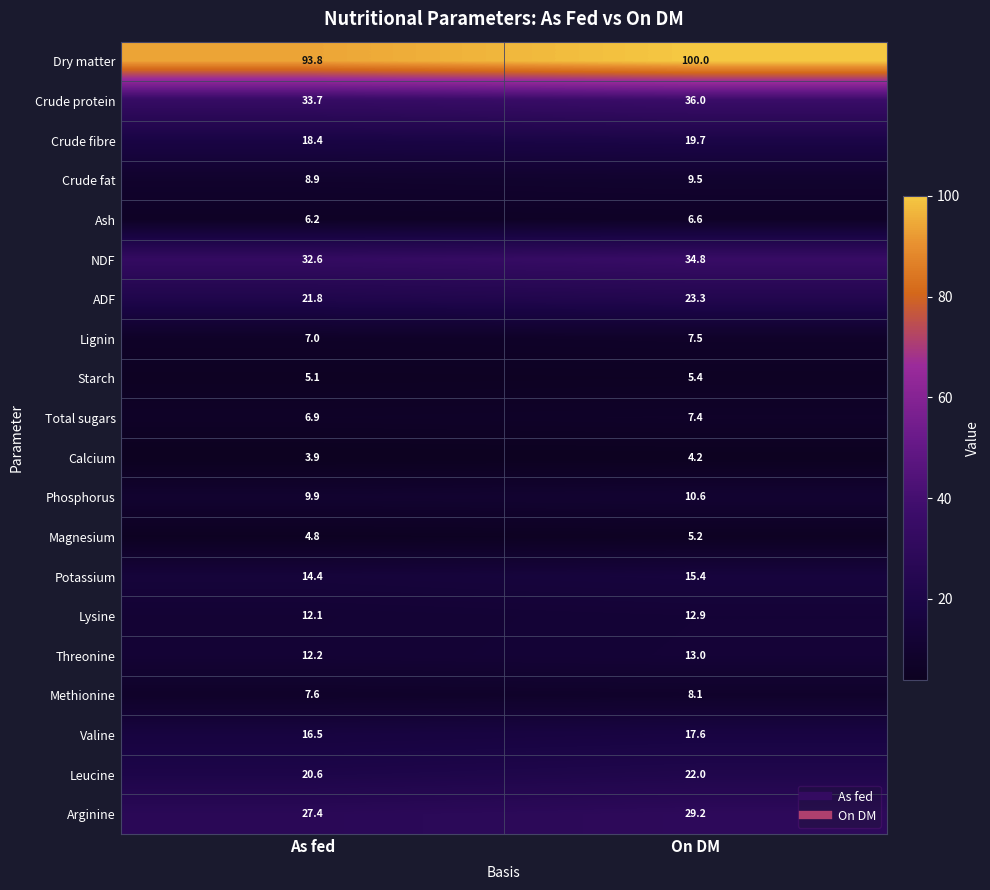

Which series has the largest total across all categories?

Dry matter